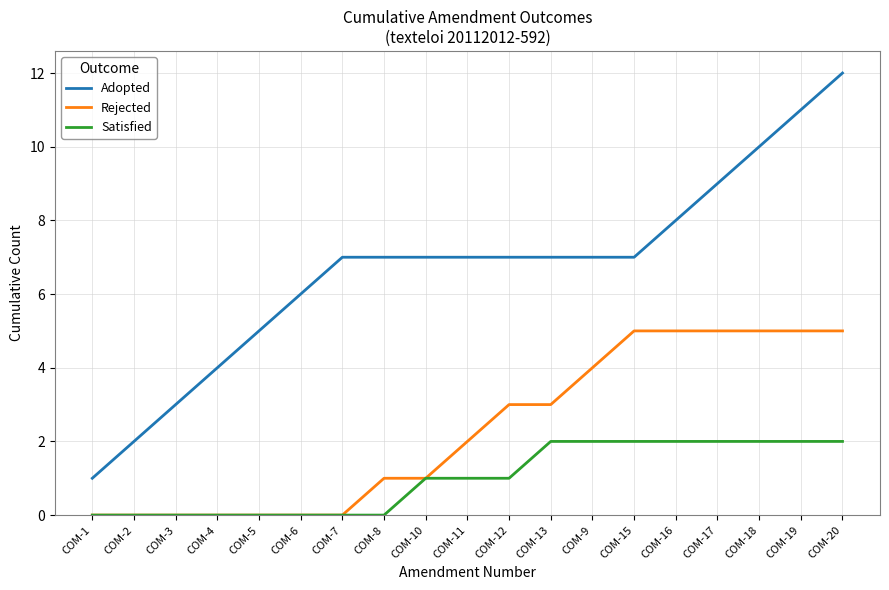

Reading right to left, what are all the values shown in this chart?

Adopted: COM-20=12	COM-19=11	COM-18=10	COM-17=9	COM-16=8	COM-15=7	COM-9=7	COM-13=7	COM-12=7	COM-11=7	COM-10=7	COM-8=7	COM-7=7	COM-6=6	COM-5=5	COM-4=4	COM-3=3	COM-2=2	COM-1=1
Rejected: COM-20=5	COM-19=5	COM-18=5	COM-17=5	COM-16=5	COM-15=5	COM-9=4	COM-13=3	COM-12=3	COM-11=2	COM-10=1	COM-8=1	COM-7=0	COM-6=0	COM-5=0	COM-4=0	COM-3=0	COM-2=0	COM-1=0
Satisfied: COM-20=2	COM-19=2	COM-18=2	COM-17=2	COM-16=2	COM-15=2	COM-9=2	COM-13=2	COM-12=1	COM-11=1	COM-10=1	COM-8=0	COM-7=0	COM-6=0	COM-5=0	COM-4=0	COM-3=0	COM-2=0	COM-1=0